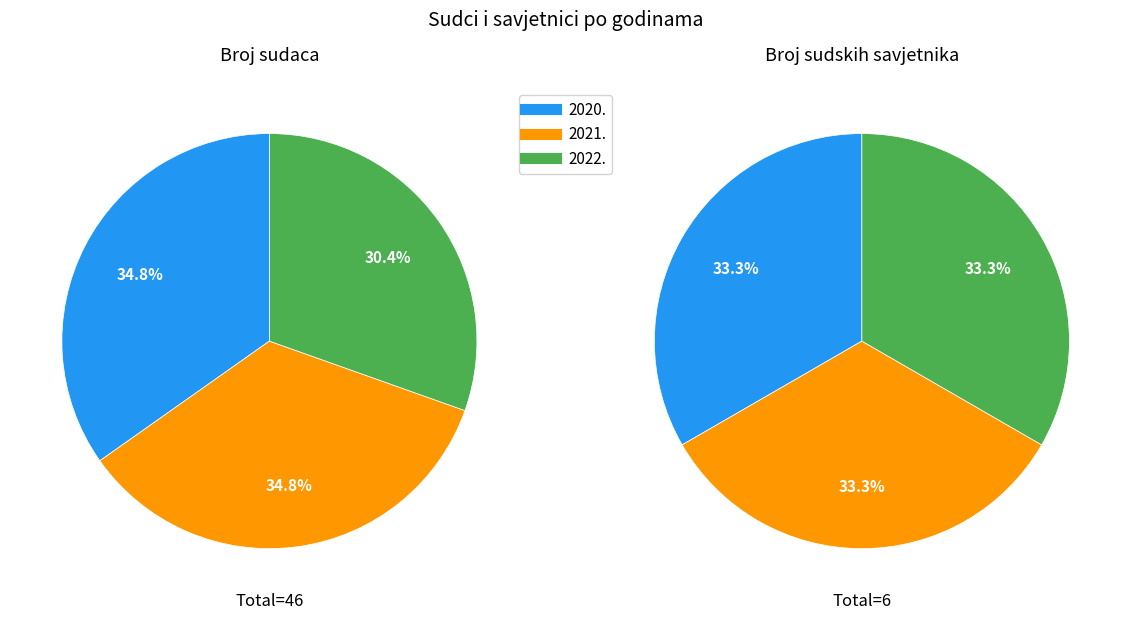

Rank the series by their average value, from lowest to highest.

Broj sudskih savjetnika, Broj sudaca